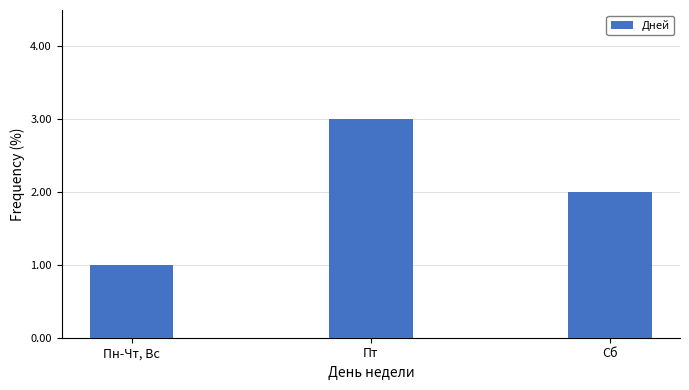

How many bars are there in total?

3